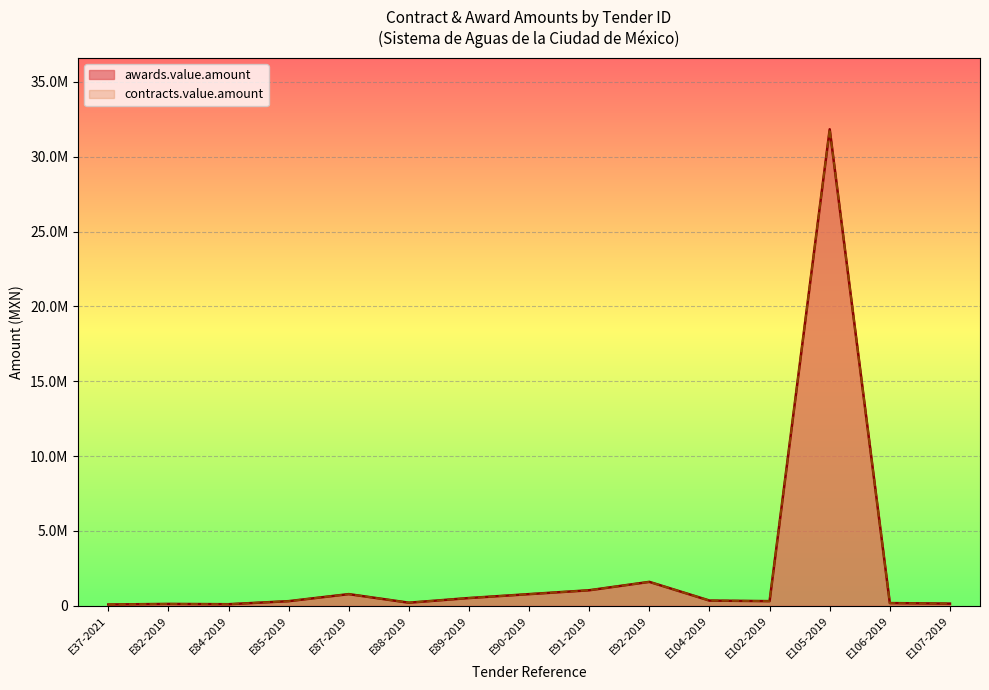

True or false: awards.value.amount and contracts.value.amount cross at least once.

False